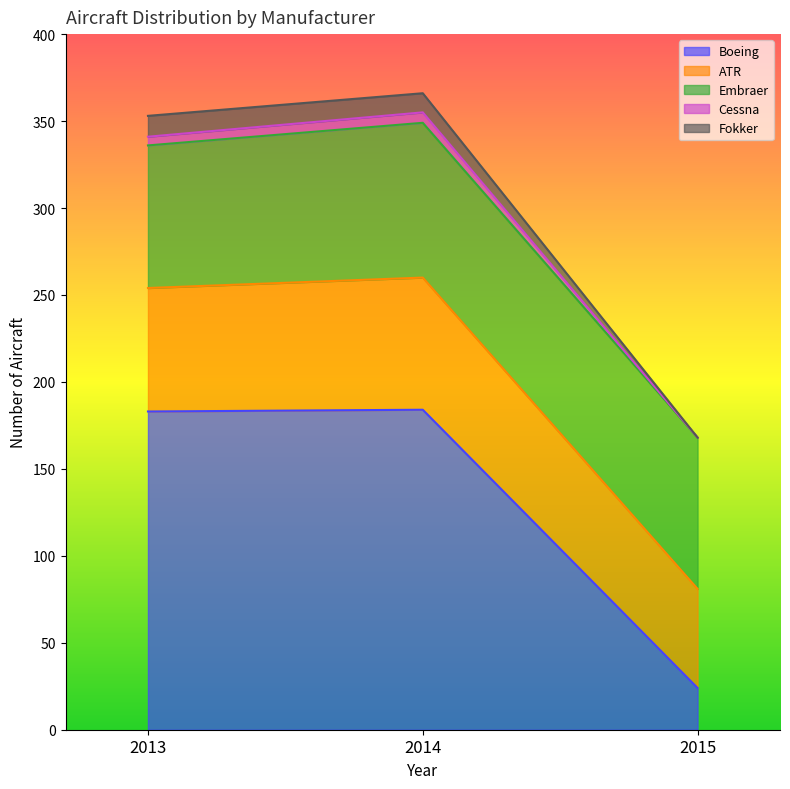

What is the total value across all series at 2015?

168